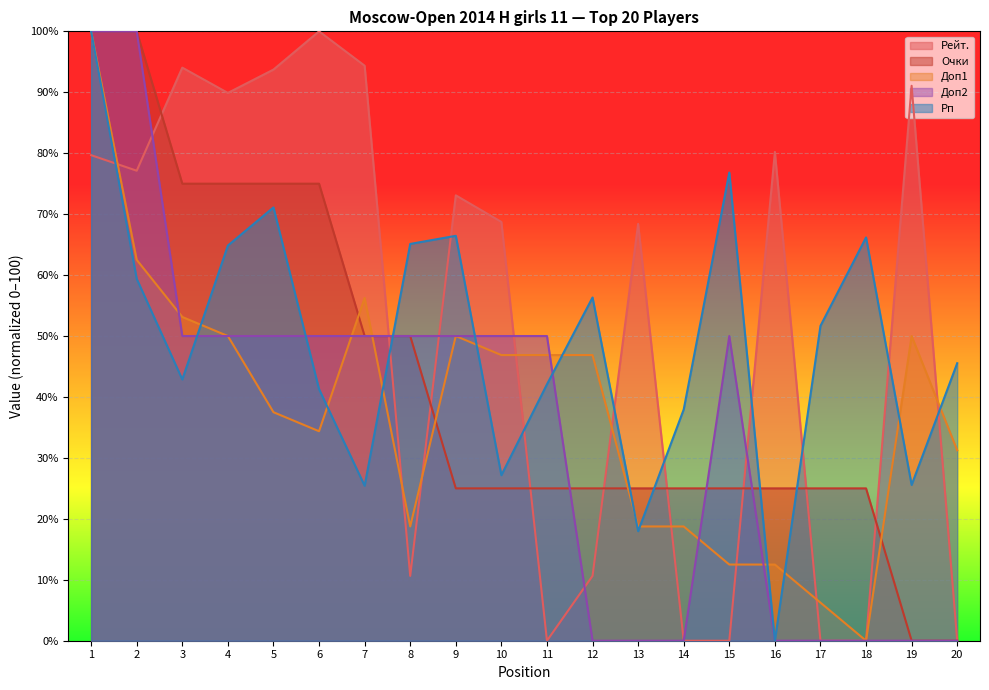

At which category does Рейт. reach its first local valley?

2